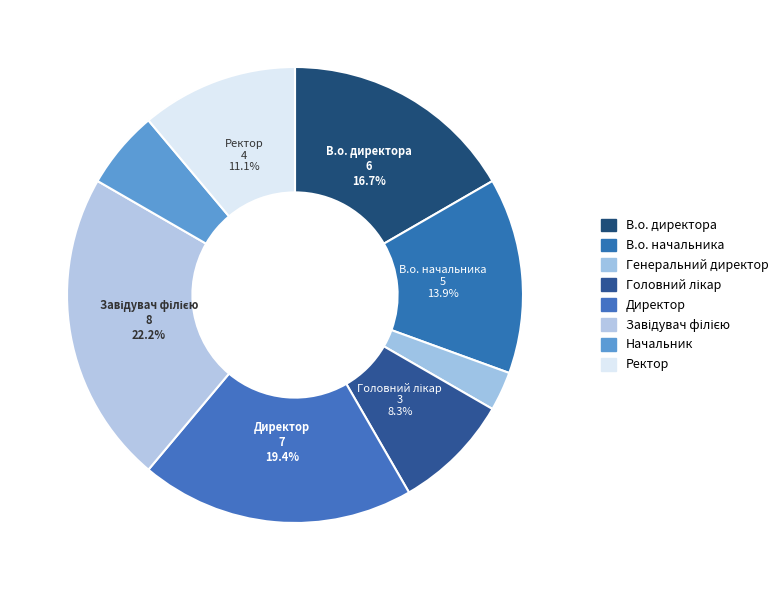

To the nearest percent, what is the difference between the largest and smallest slice percentages?

19%